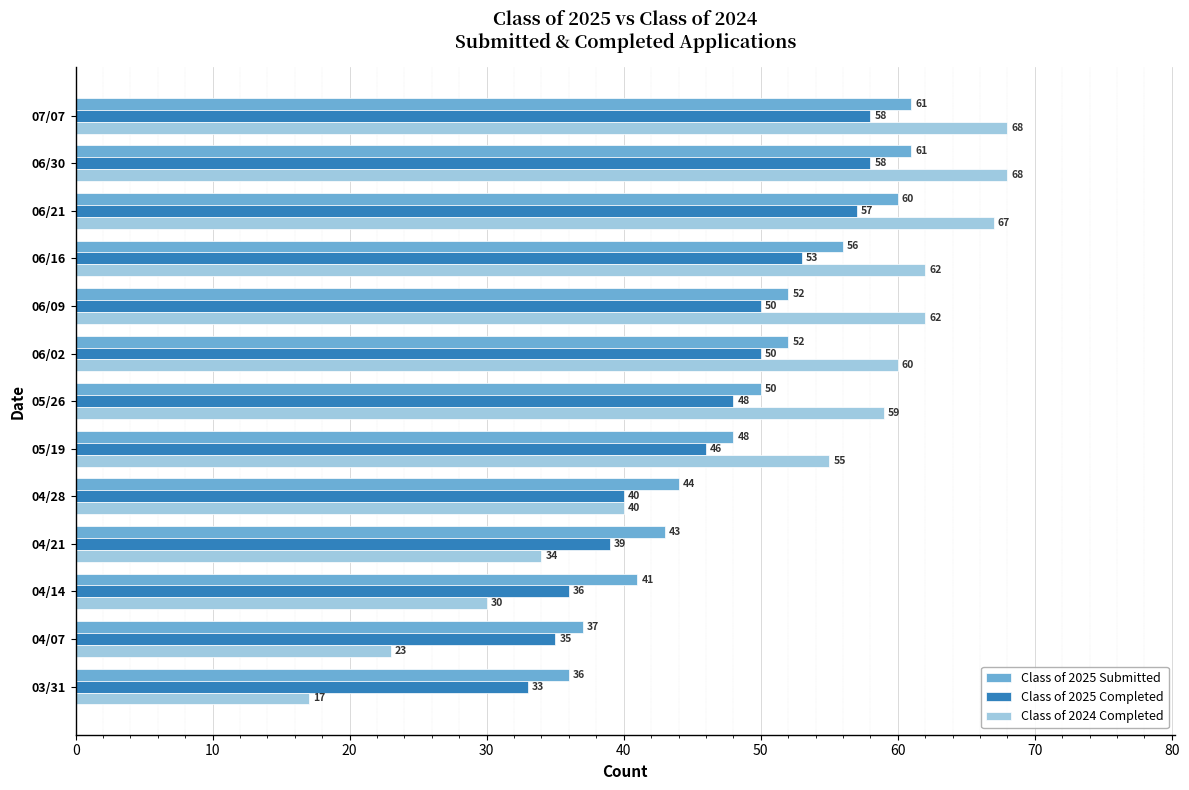

What is the sum of all Class of 2024 Completed values?

645